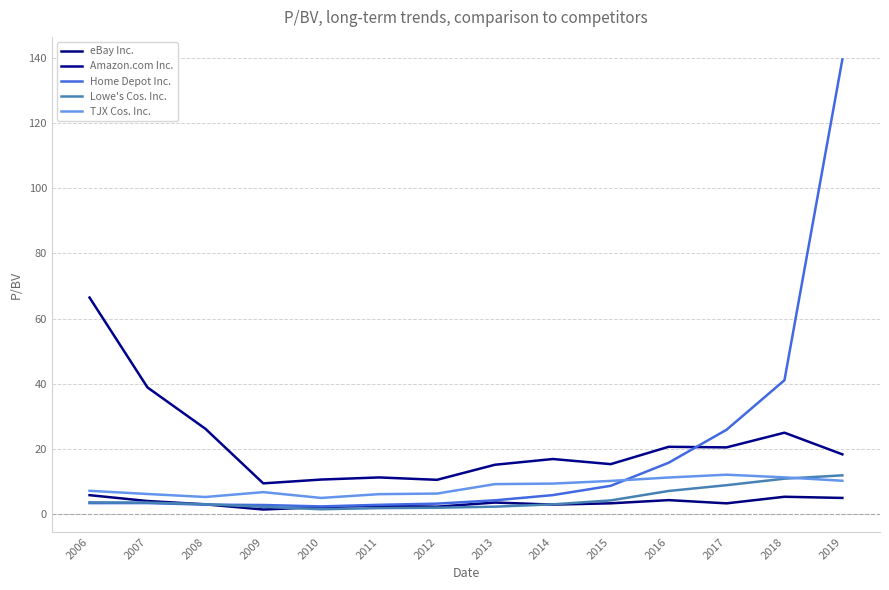

Is the value of eBay Inc. at 2013 greater than the value of Lowe's Cos. Inc. at 2018?

No